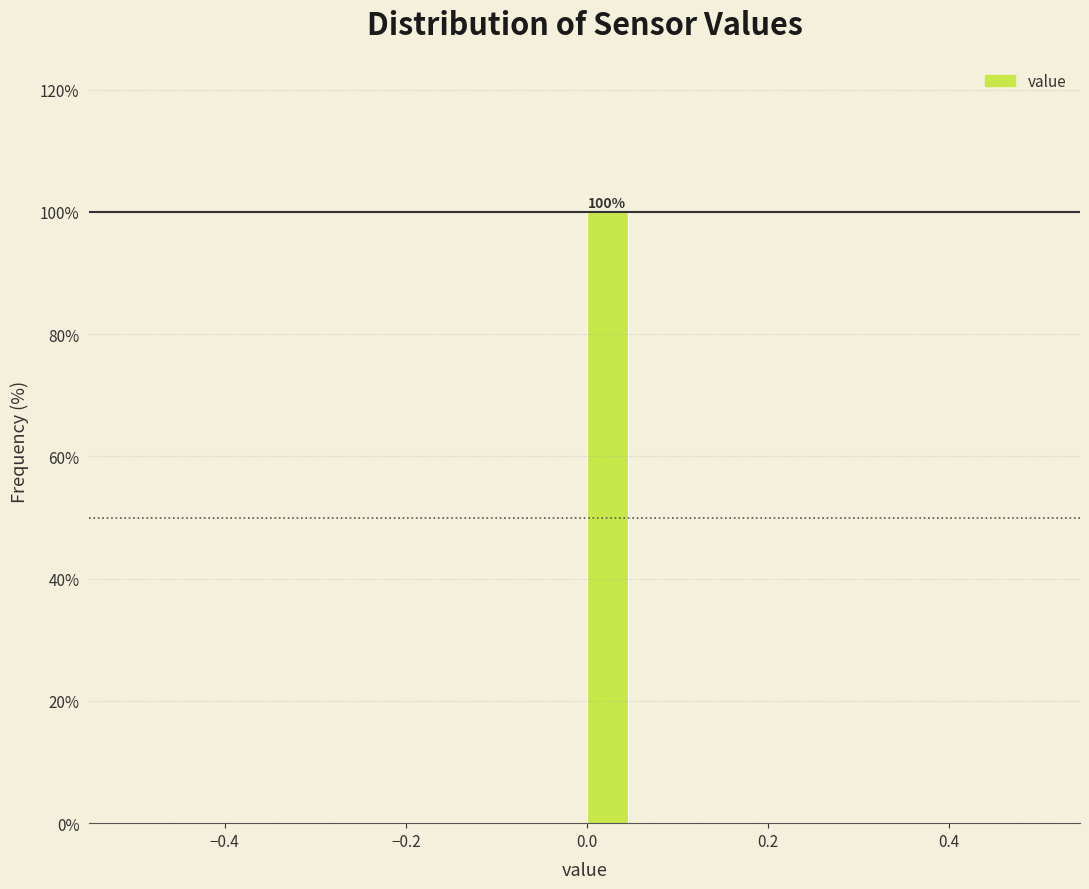

Read against the x-axis, roughly where is the centre of the tallest bar?

0.02